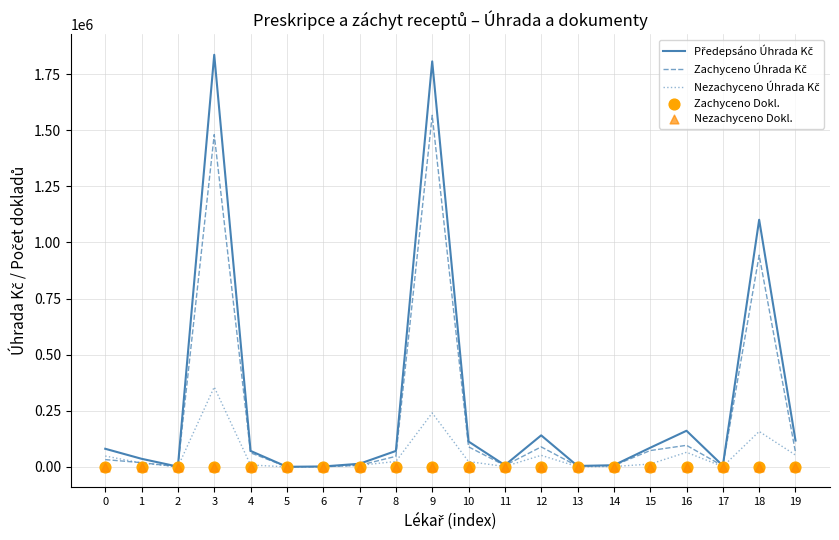

Which series has the largest total across all categories?

Předepsáno Úhrada Kč